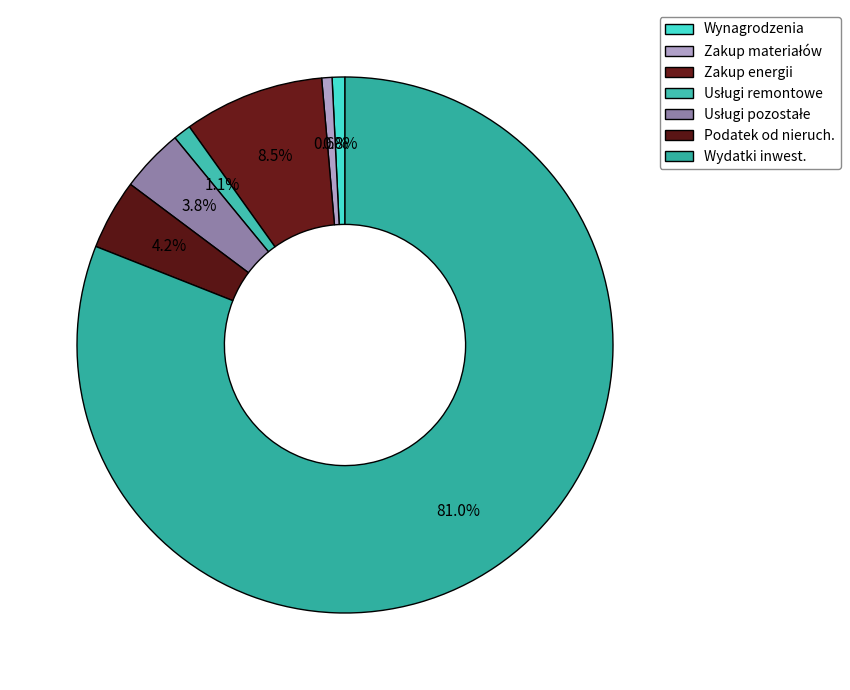

To the nearest percent, what is the average slice percentage?

14%